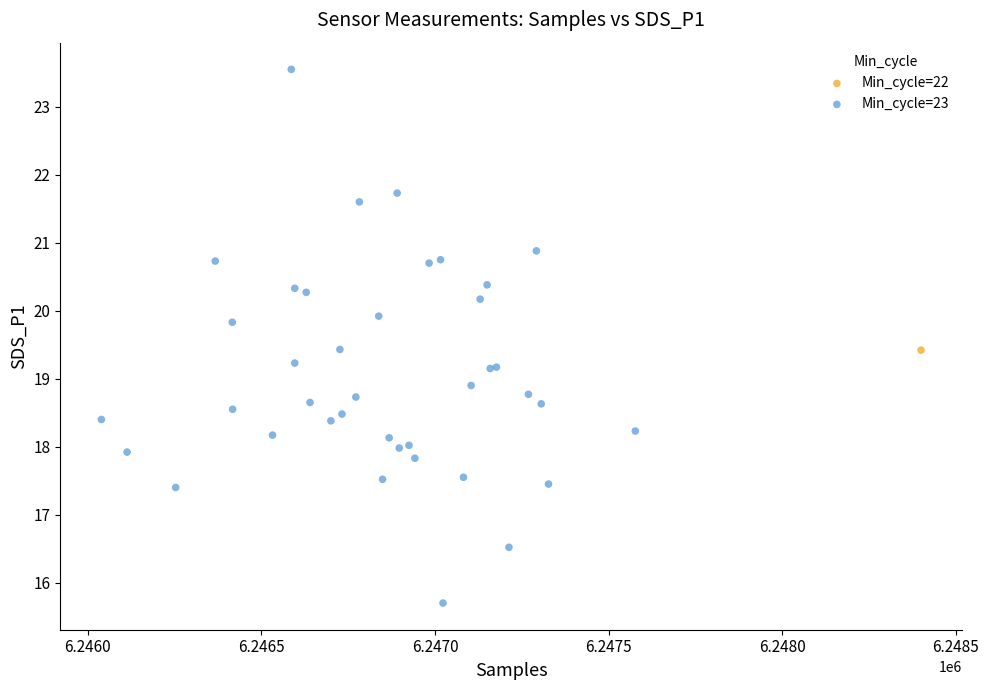

What are all the series names shown in the legend?

Min_cycle=22, Min_cycle=23